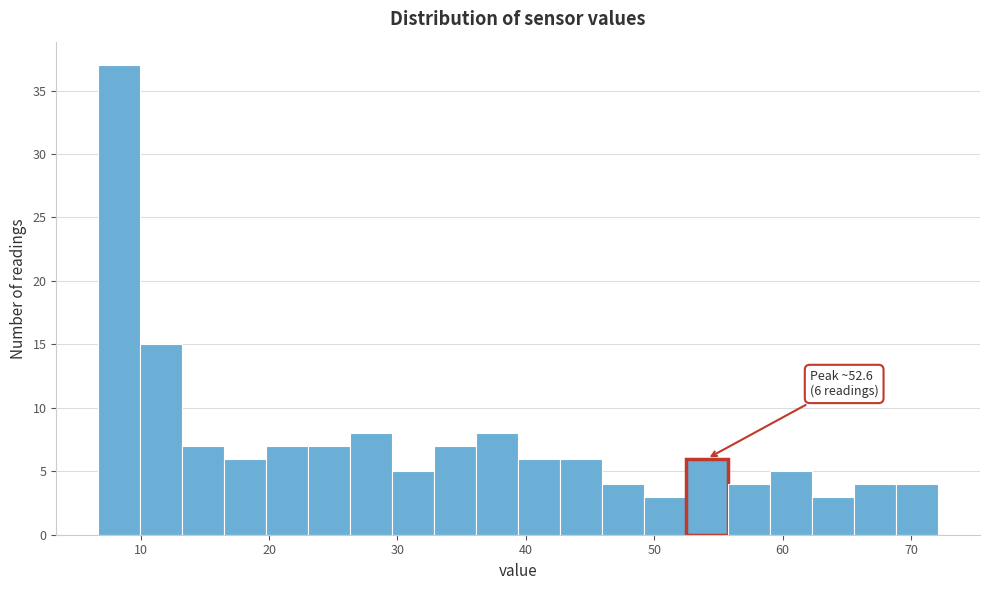

Read against the x-axis, roughly where is the centre of the tallest bar?

8